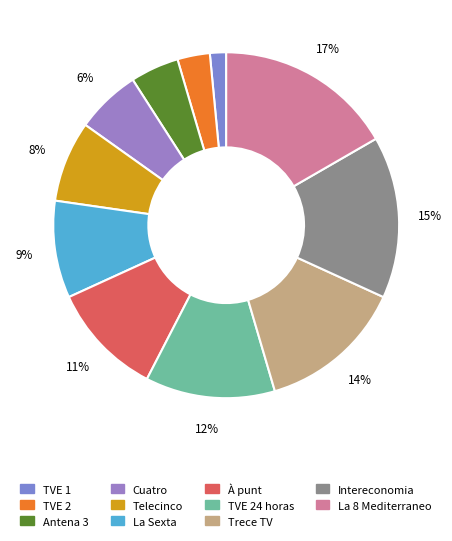

Count the number of slices in the pie.

11